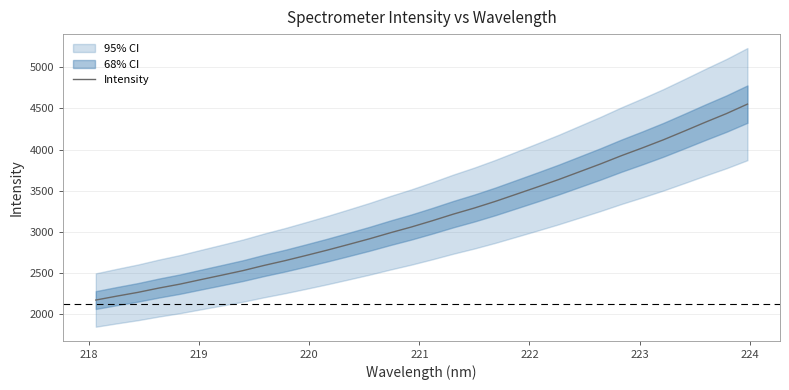

What is the maximum value for Intensity?

4552.9